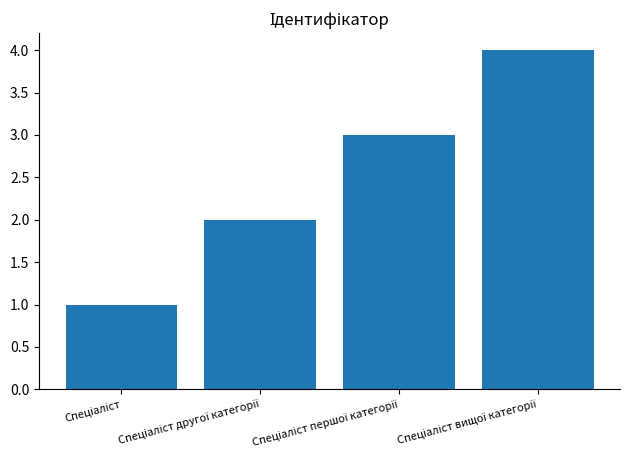

What is the maximum value shown in the chart?

4